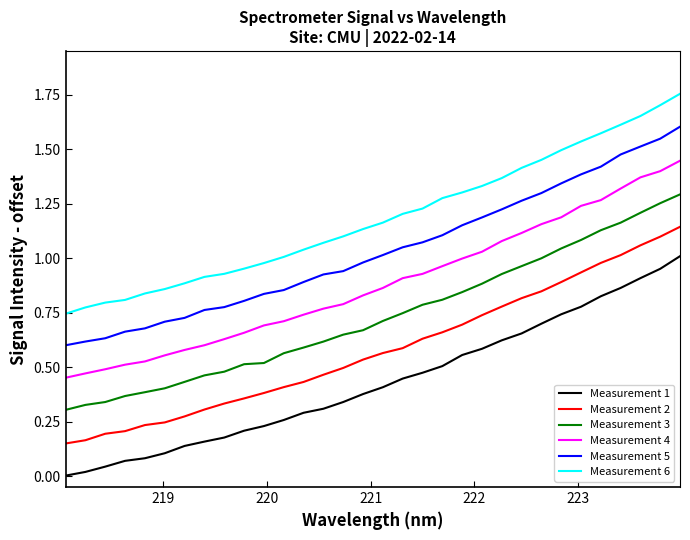

List the series in order of their overall mean, lowest first.

Measurement 1, Measurement 2, Measurement 3, Measurement 4, Measurement 5, Measurement 6